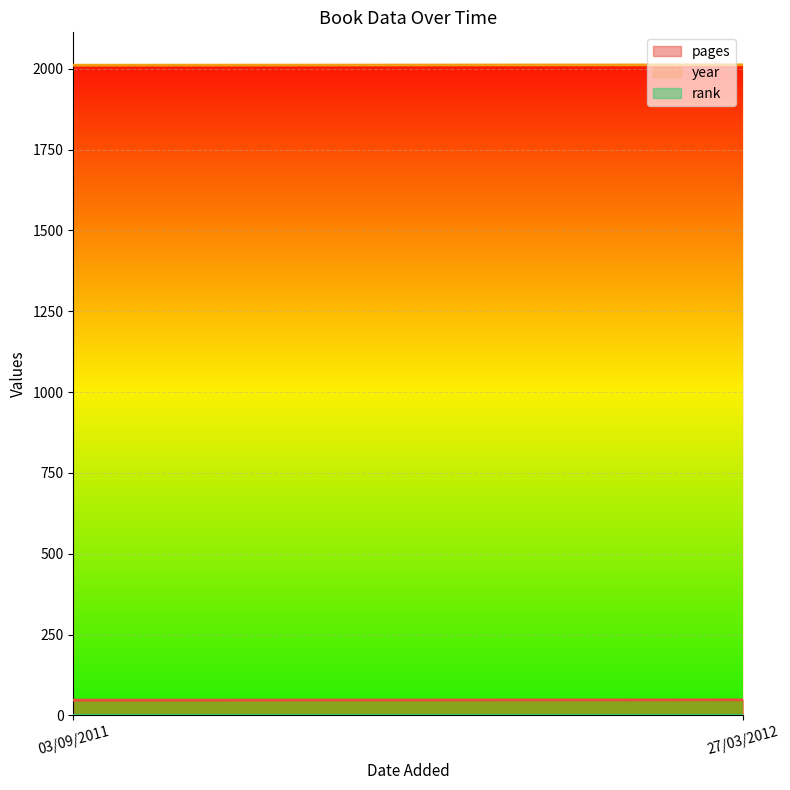

The rank series shows 1 at 27/03/2012. True or false?

False